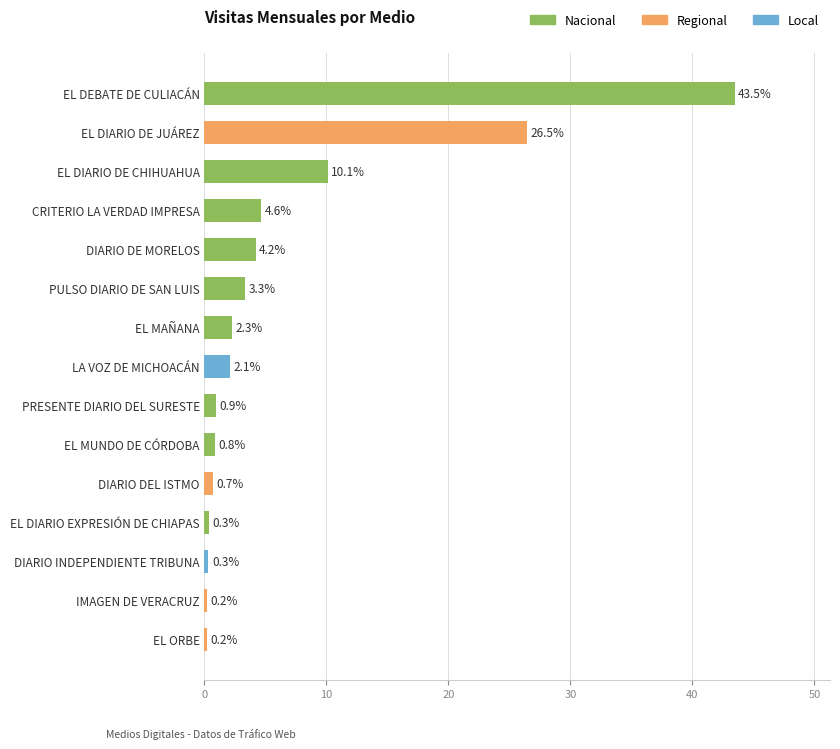

How many bars are there in total?

15